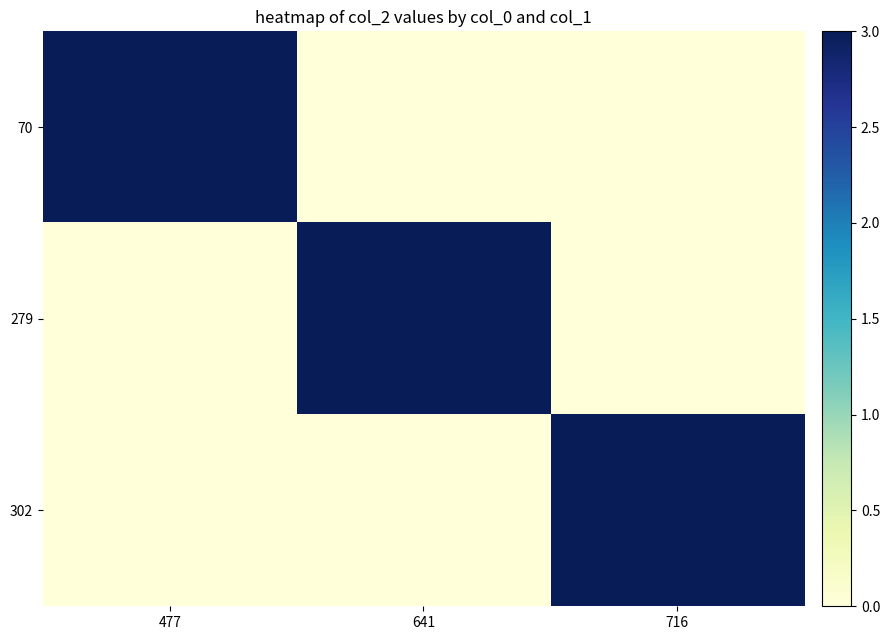

Between 716 and 641, which is larger?

716